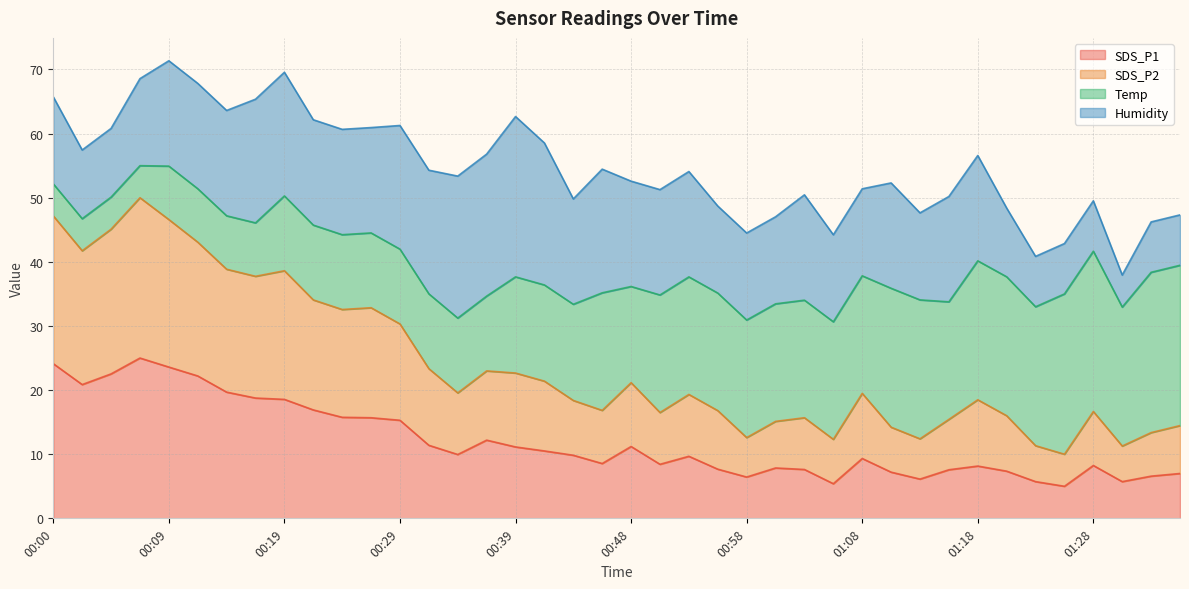

What is the label of the 11th point from the right?

01:11